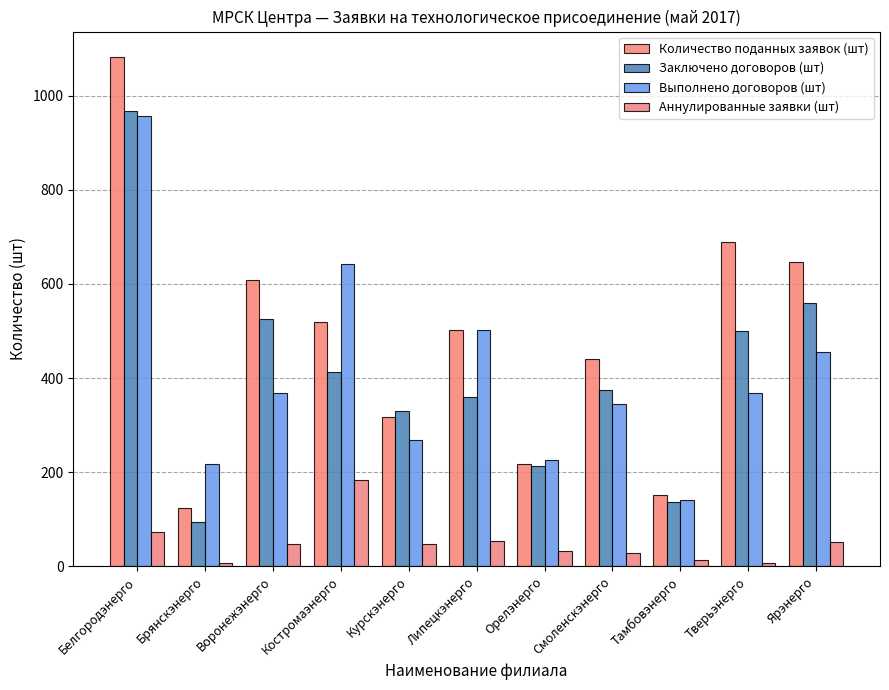

How many values in the Выполнено договоров (шт) series are below 368?

5